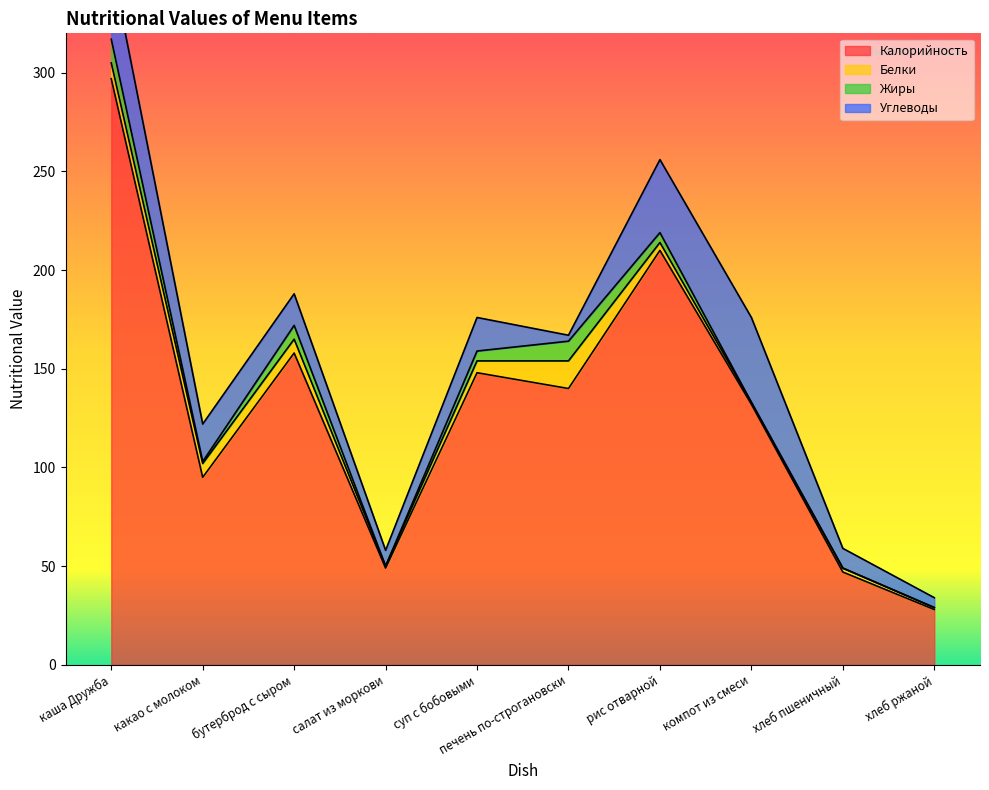

At which category does the chart reach its peak across all series?

каша Дружба